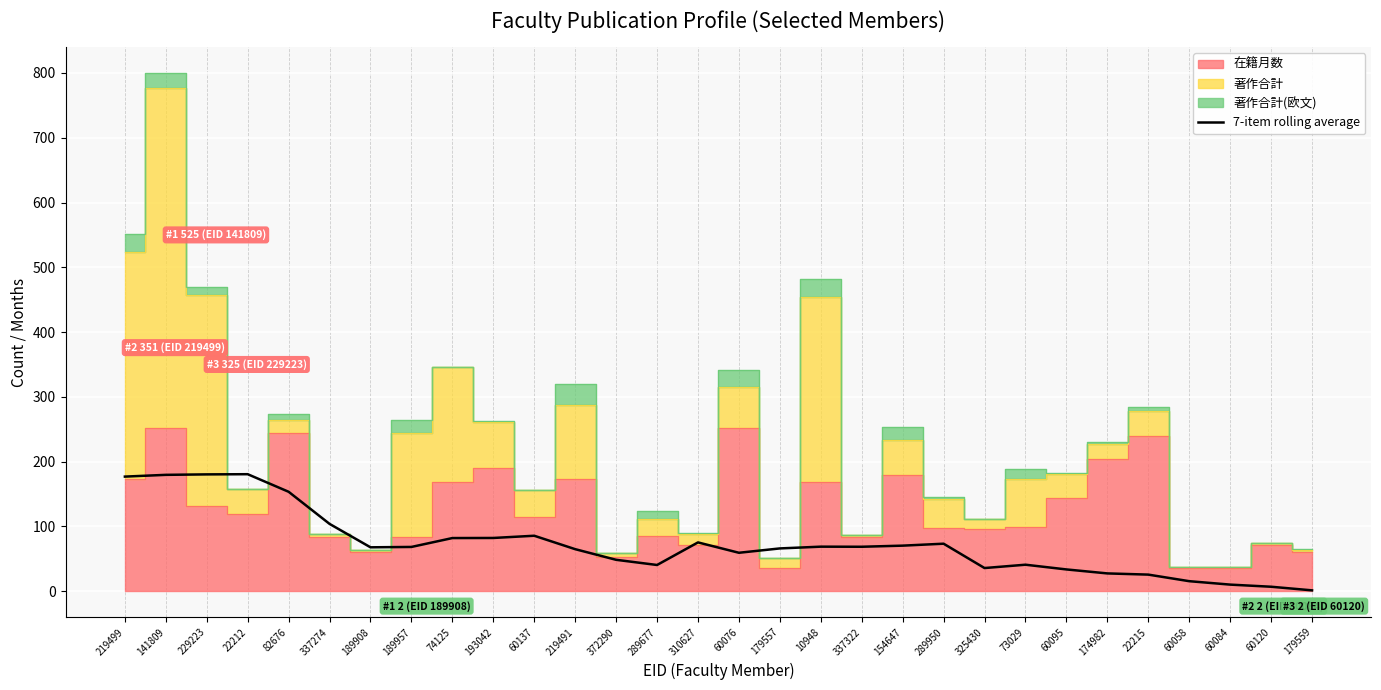

True or false: the data has more than 0 interior local peaks.

True